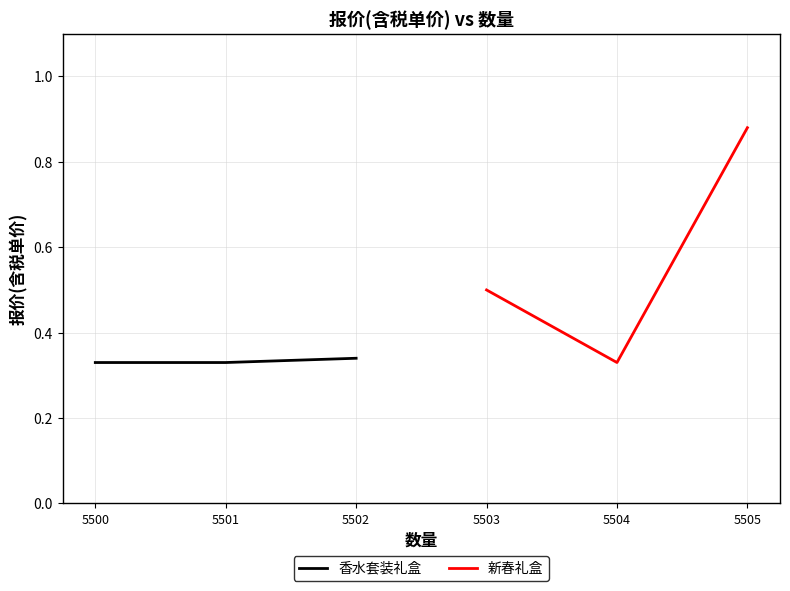

Count the 新春礼盒 values in the range 0 to 1.

3